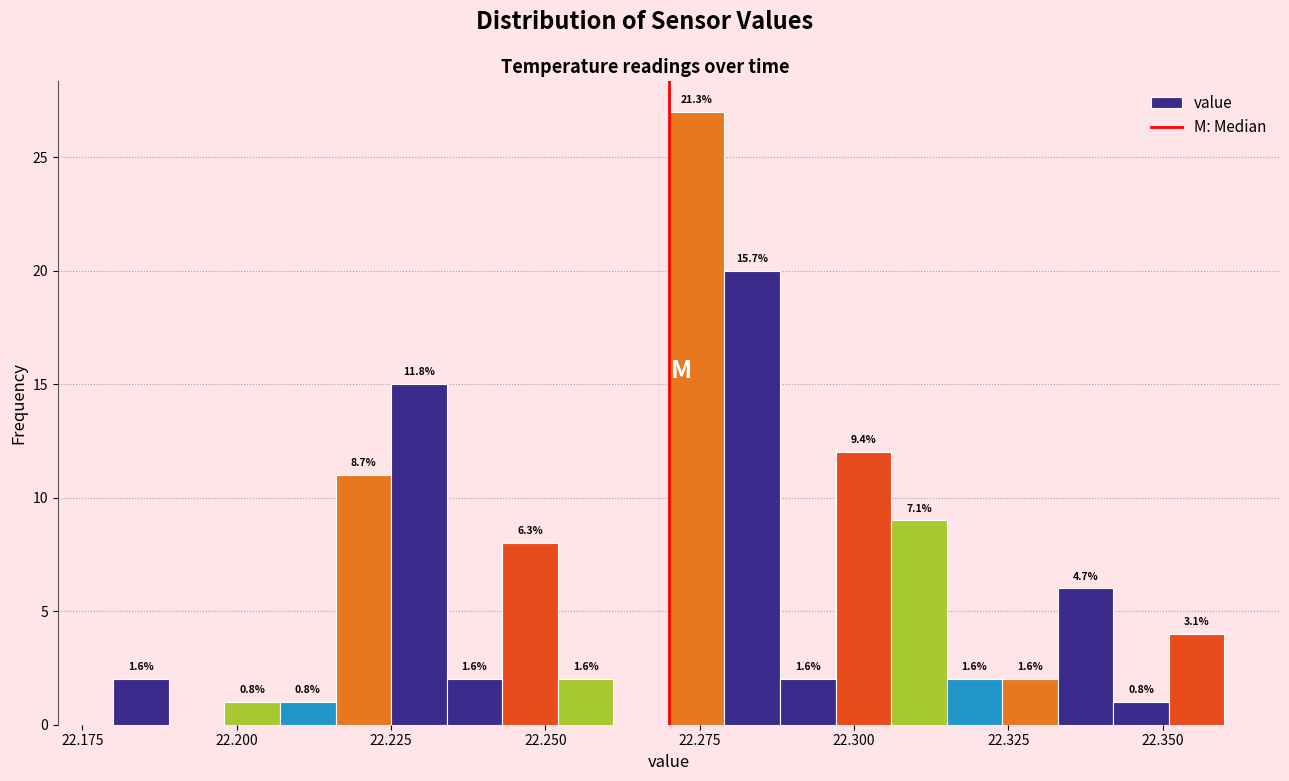

Read against the x-axis, roughly where is the centre of the tallest bar?

22.275